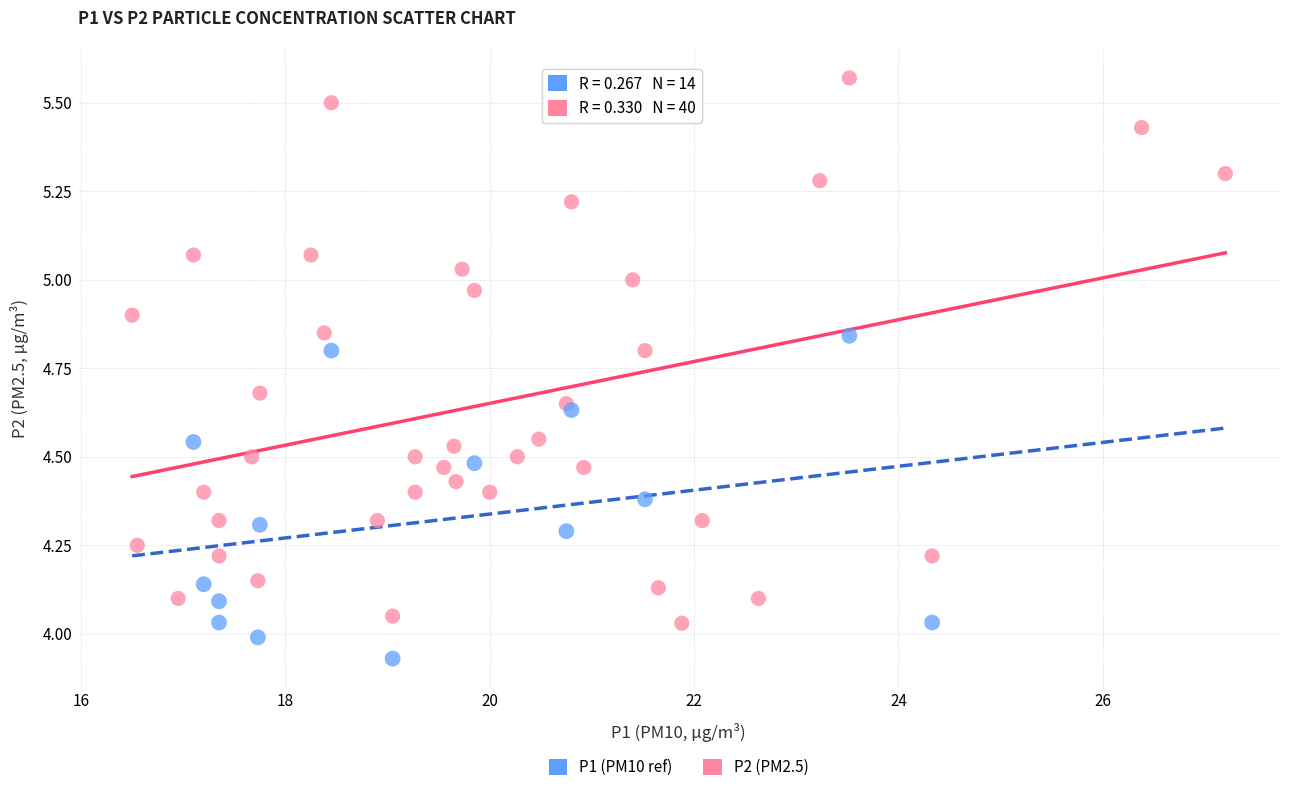

Which series contains the highest Y value?

P2 (PM2.5)